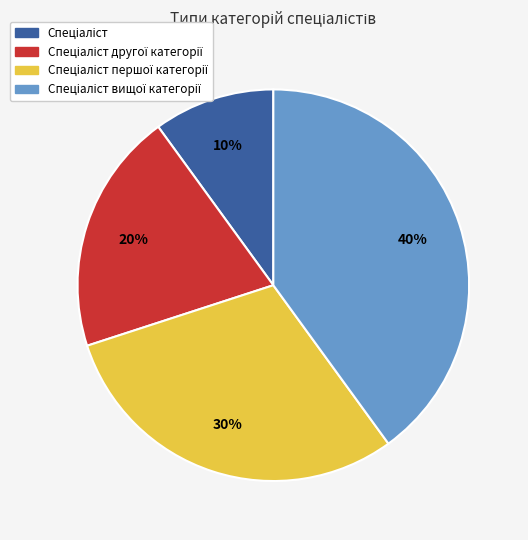

Is there a majority slice in this chart?

No